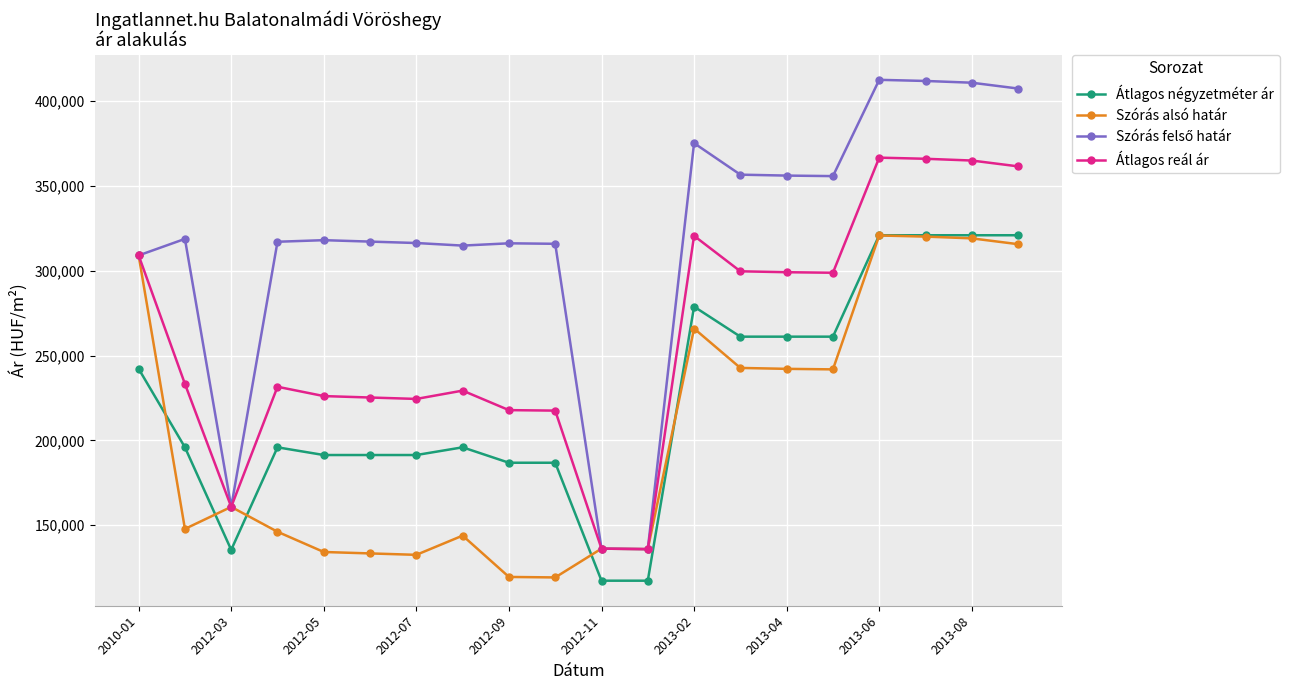

What is the value of the Szórás alsó határ point at the 7th from the left?

132512